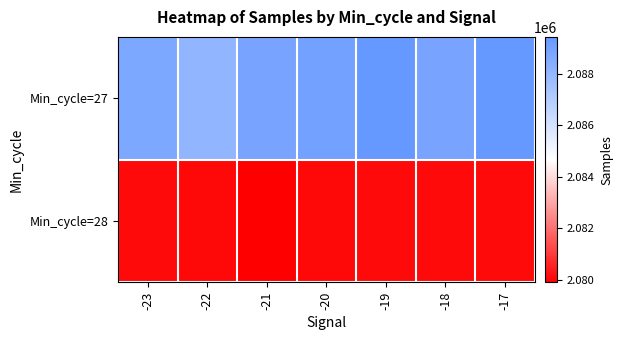

Reading left to right, transcribe all the data shown in this chart.

Min_cycle=27: -23=2088730	-22=2088085	-21=2088848	-20=2089068	-19=2089423	-18=2088853	-17=2089441
Min_cycle=28: -23=2080094	-22=2080081	-21=2079904	-20=2080081	-19=2080094	-18=2080094	-17=2080094